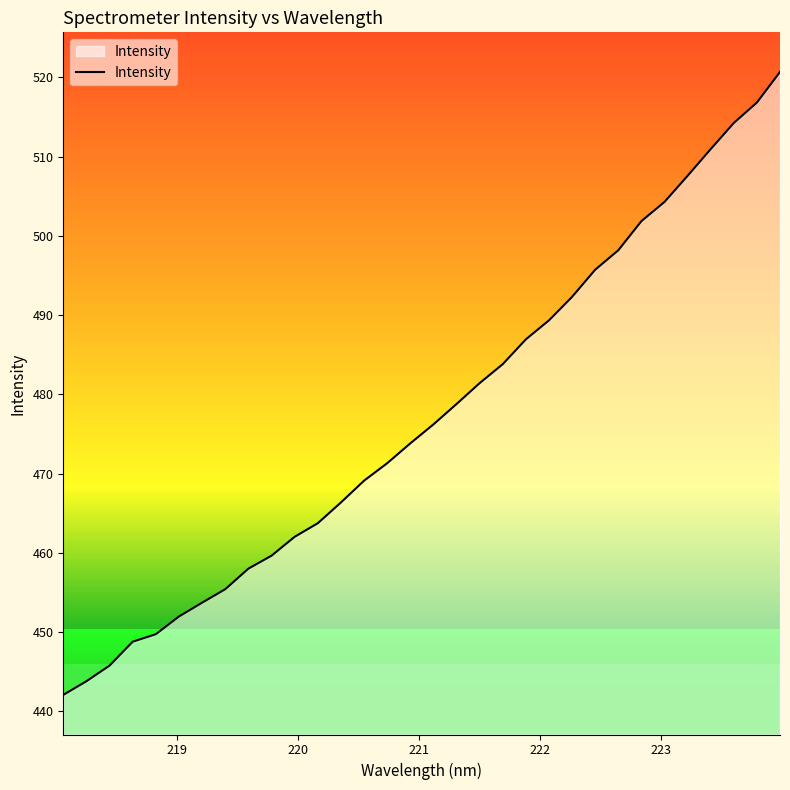

What is the greatest value displayed?

520.7